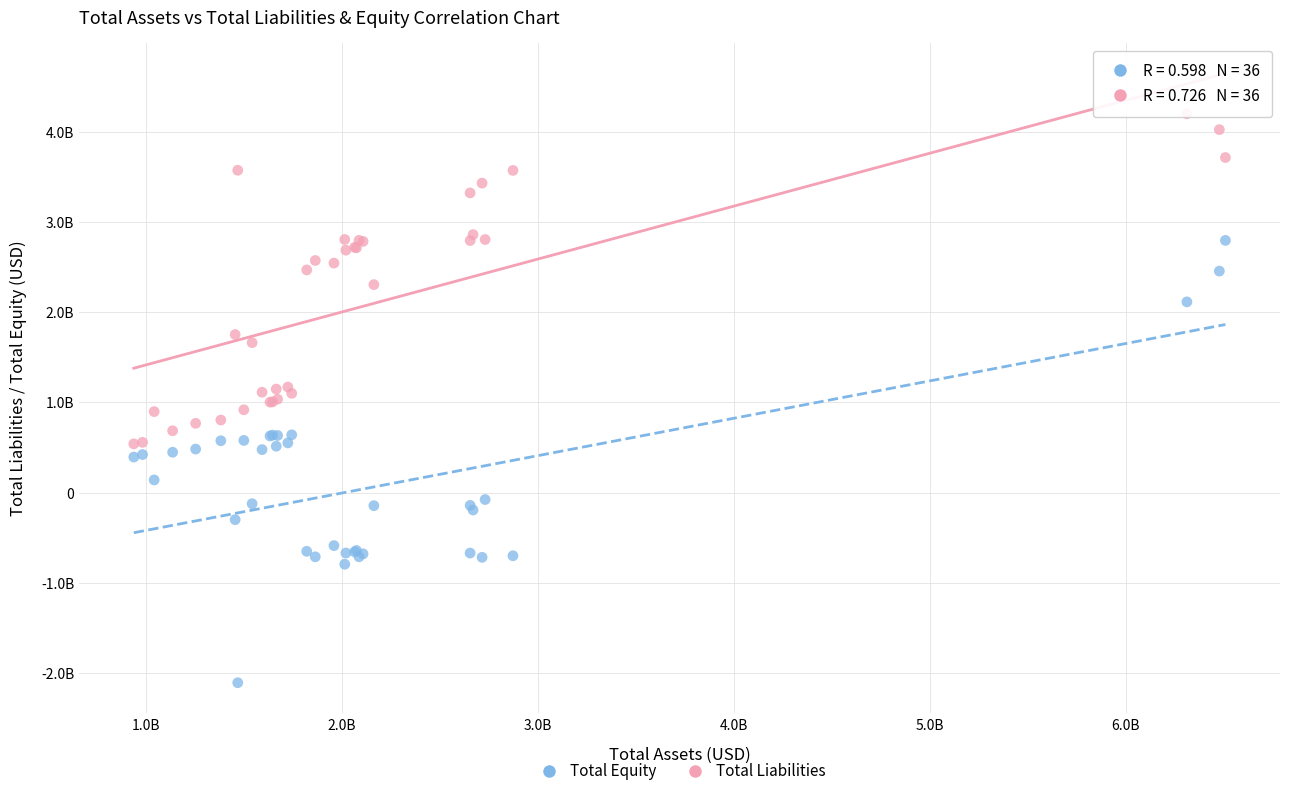

What are all the series names shown in the legend?

Total Equity, Total Liabilities